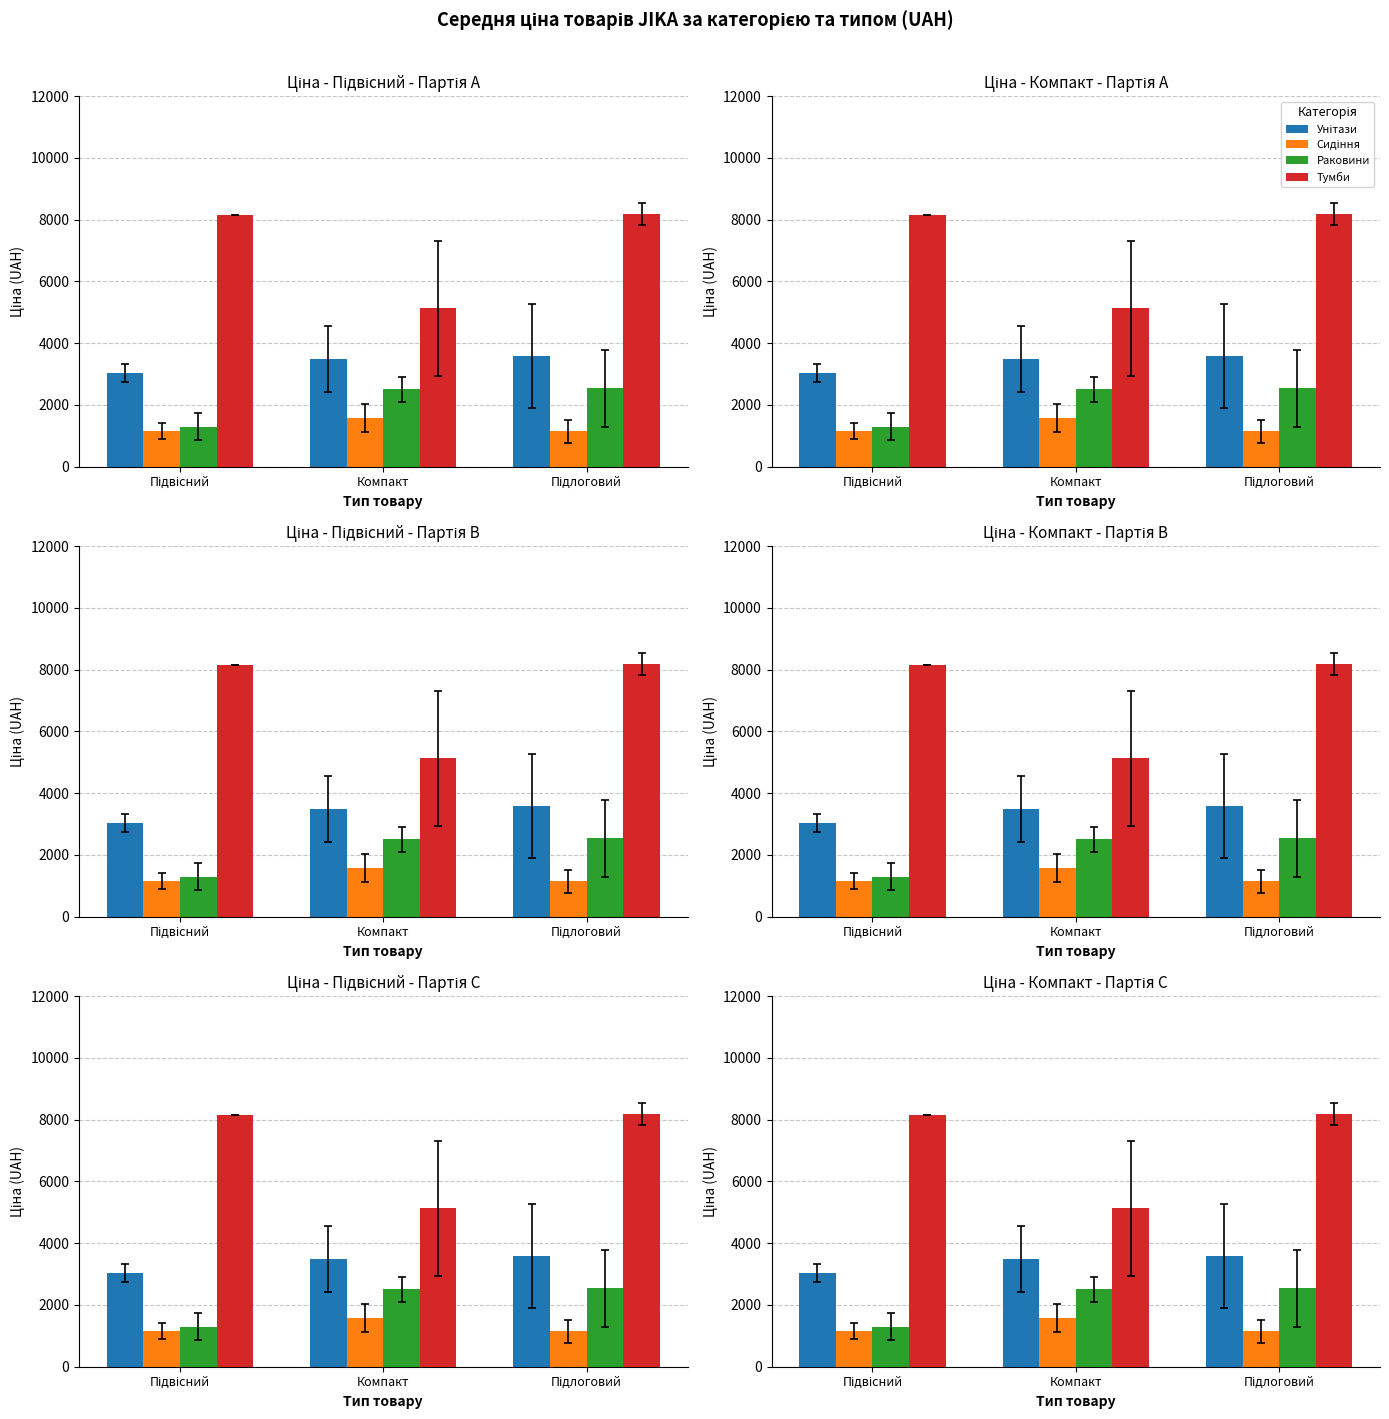

The Сидіння series shows 1161.5 at Підвісний. True or false?

True